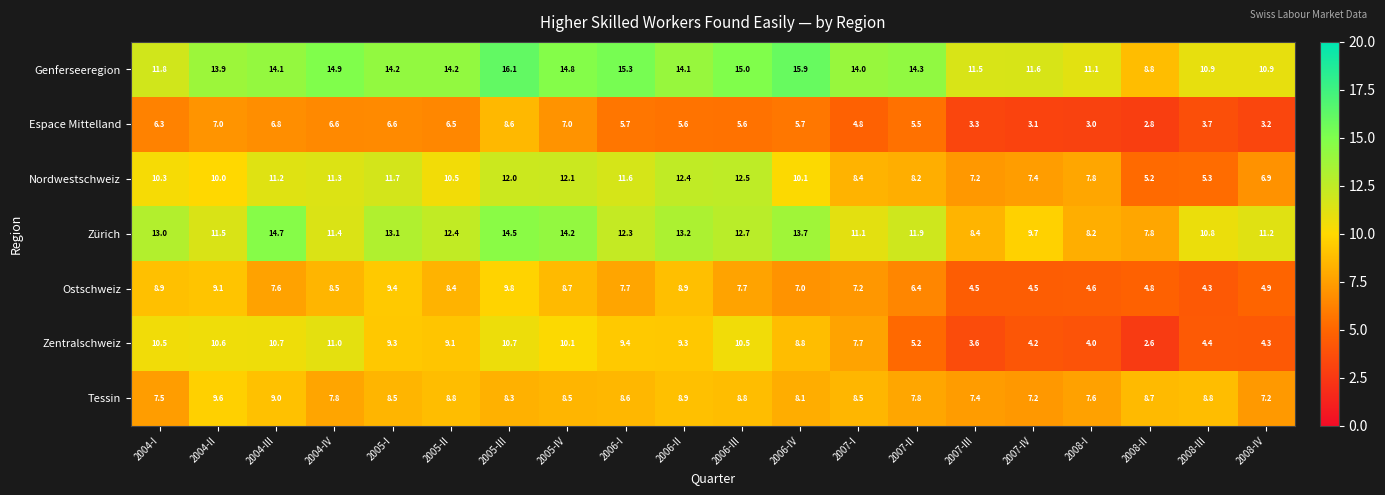

What value does the Nordwestschweiz series have at 2008-III?

5.3